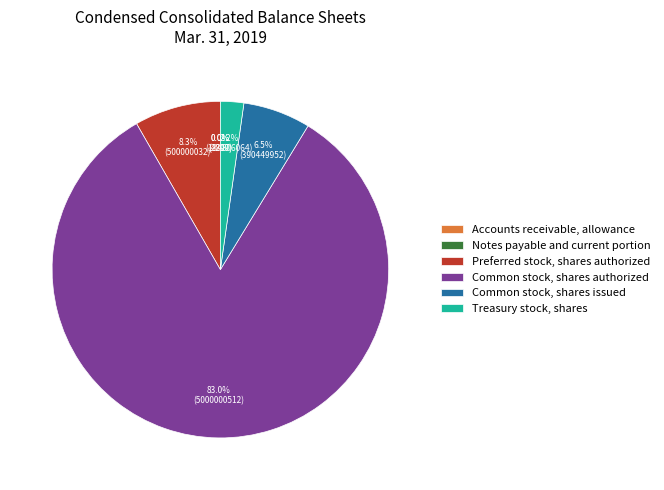

True or false: Preferred stock, shares authorized accounts for 3% of the total.

False